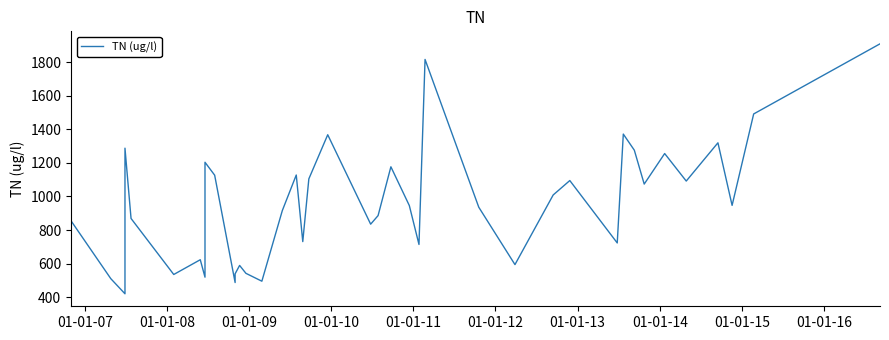

At which category does the data reach its first local valley?

01-01-08